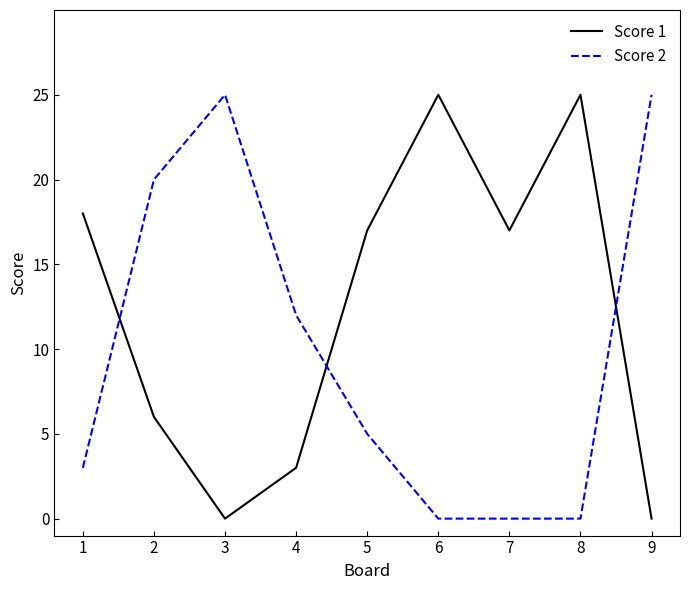

Rank the series at 3 from lowest to highest value.

Score 1, Score 2